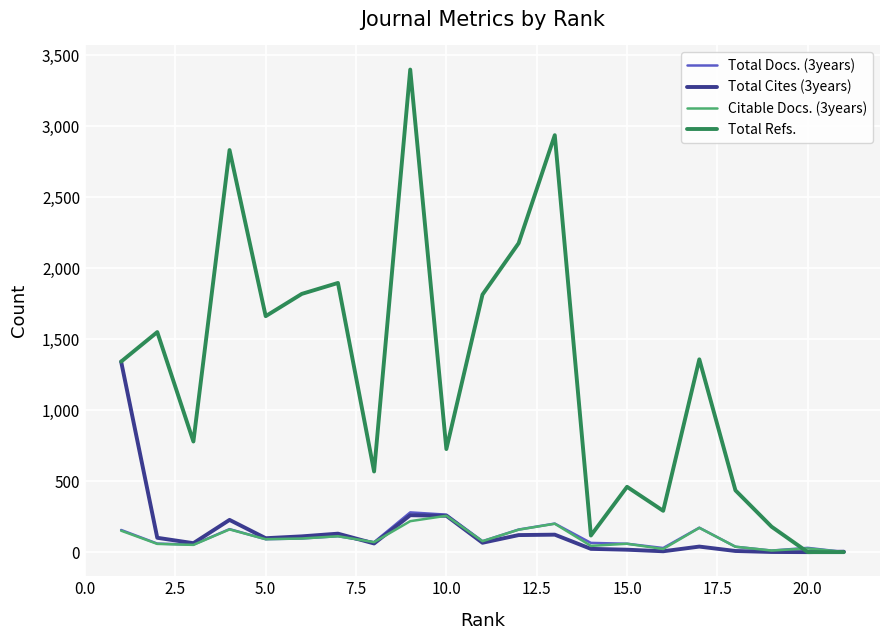

Which series has the largest range (max minus min)?

Total Refs.